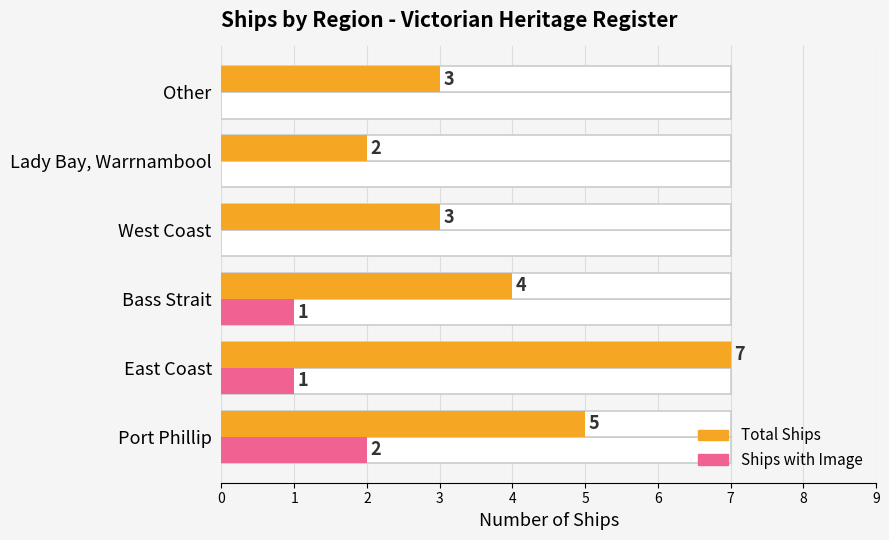

The Ships with Image series shows 0 at 1. True or false?

False